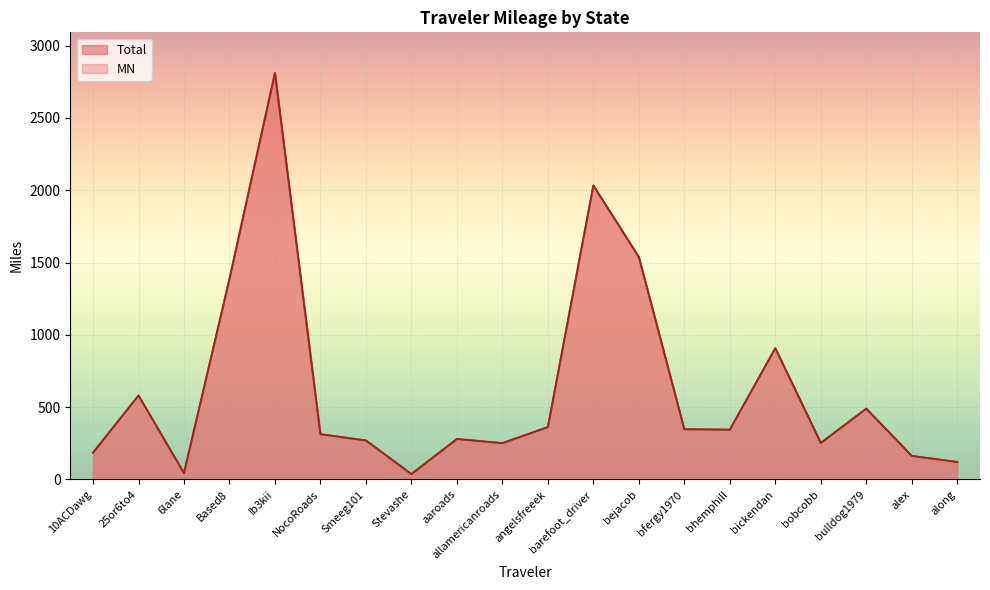

True or false: MN has a value of 37.2 at Stevashe.

True